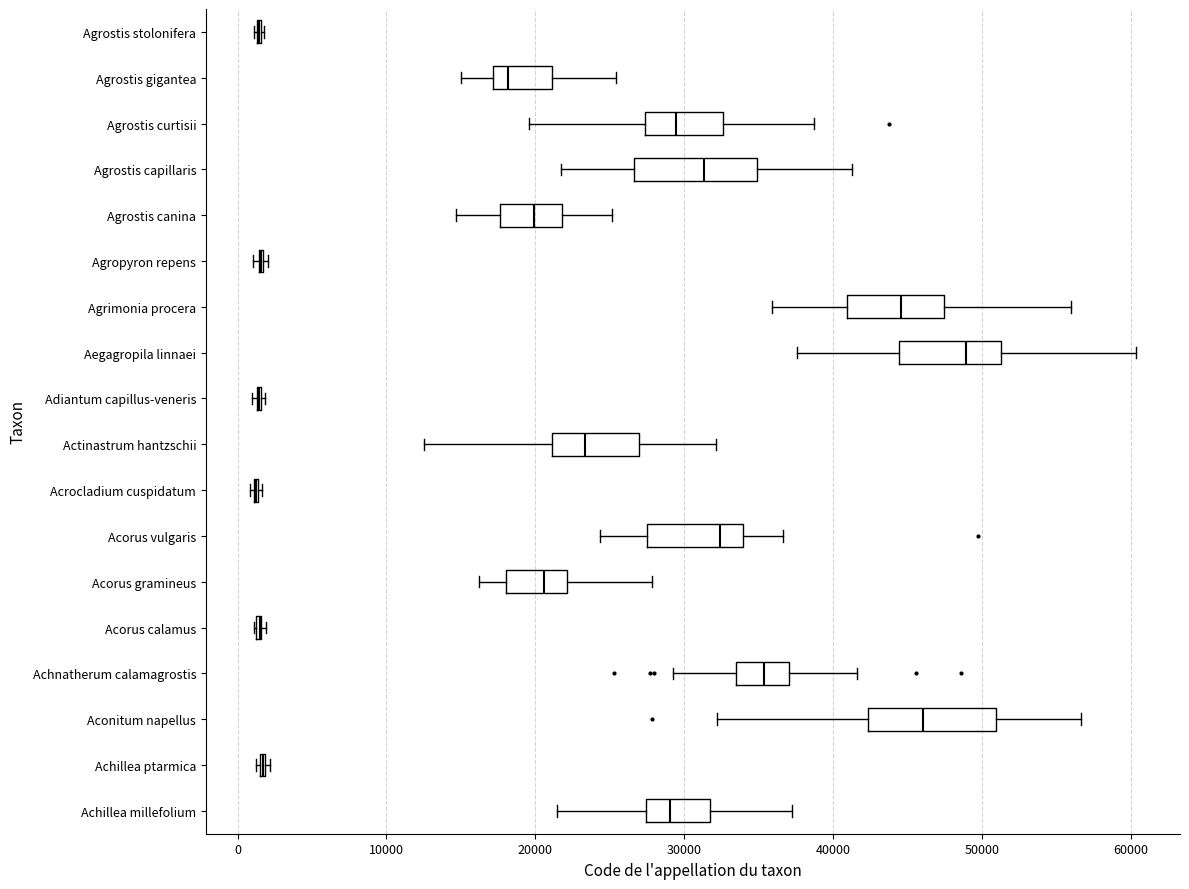

Reading bottom to top, transcribe this box plot: for each box, give where its median line is, the range the box spans, and where its two whiskers end, as read against the x-axis. The values are not printed on the chart, so give them approximately, as read against the axis.

Achillea millefolium: median 29000, box 27000 to 32000, whiskers 21000 to 37000
Achillea ptarmica: box collapsed to a line at 2000, whiskers 1000 to 2000
Aconitum napellus: median 46000, box 42000 to 51000, whiskers 32000 to 57000
Achnatherum calamagrostis: median 35000, box 33000 to 37000, whiskers 29000 to 42000
Acorus calamus: box collapsed to a line at 1000, whiskers 1000 to 2000
Acorus gramineus: median 21000, box 18000 to 22000, whiskers 16000 to 28000
Acorus vulgaris: median 32000, box 27000 to 34000, whiskers 24000 to 37000
Acrocladium cuspidatum: box collapsed to a line at 1000, whiskers 1000 to 2000
Actinastrum hantzschii: median 23000, box 21000 to 27000, whiskers 13000 to 32000
Adiantum capillus-veneris: box collapsed to a line at 1000, whiskers 1000 to 2000
Aegagropila linnaei: median 49000, box 44000 to 51000, whiskers 38000 to 60000
Agrimonia procera: median 45000, box 41000 to 47000, whiskers 36000 to 56000
Agropyron repens: box collapsed to a line at 2000, whiskers 1000 to 2000
Agrostis canina: median 20000, box 18000 to 22000, whiskers 15000 to 25000
Agrostis capillaris: median 31000, box 27000 to 35000, whiskers 22000 to 41000
Agrostis curtisii: median 29000, box 27000 to 33000, whiskers 20000 to 39000
Agrostis gigantea: median 18000, box 17000 to 21000, whiskers 15000 to 25000
Agrostis stolonifera: box collapsed to a line at 1000, whiskers 1000 to 2000